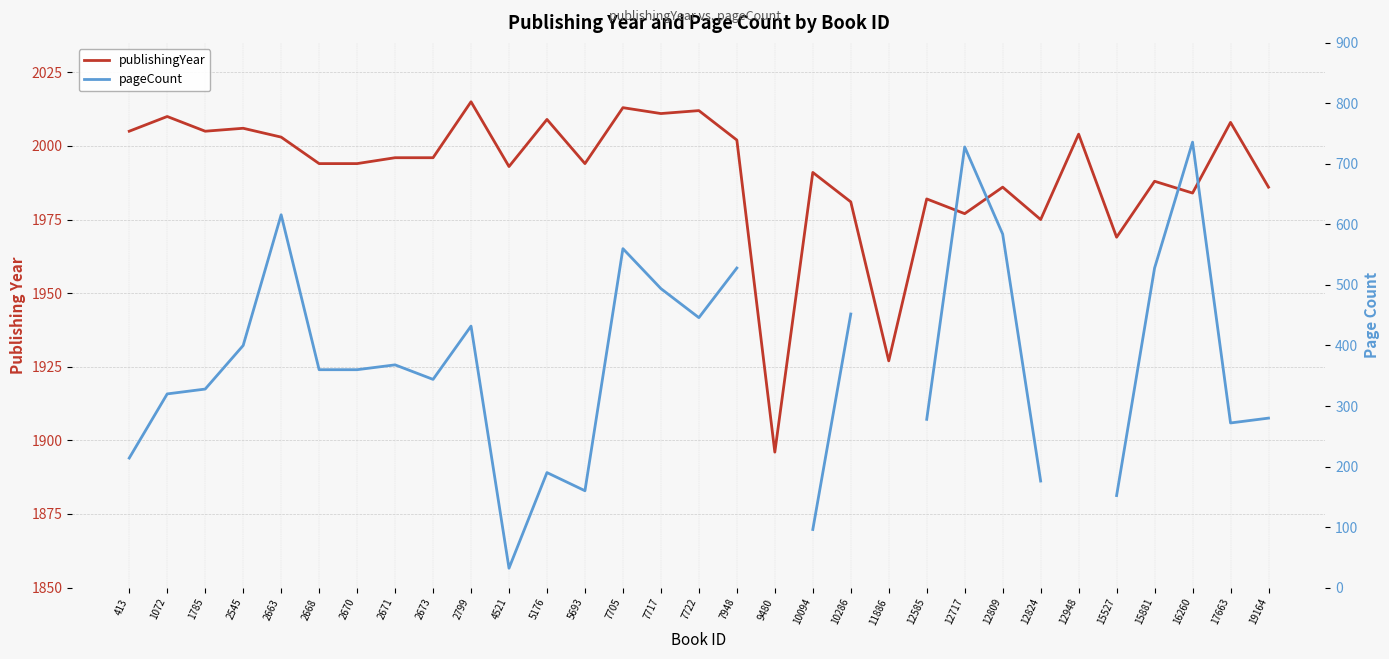

Rank the series by their maximum value, from highest to lowest.

publishingYear, pageCount